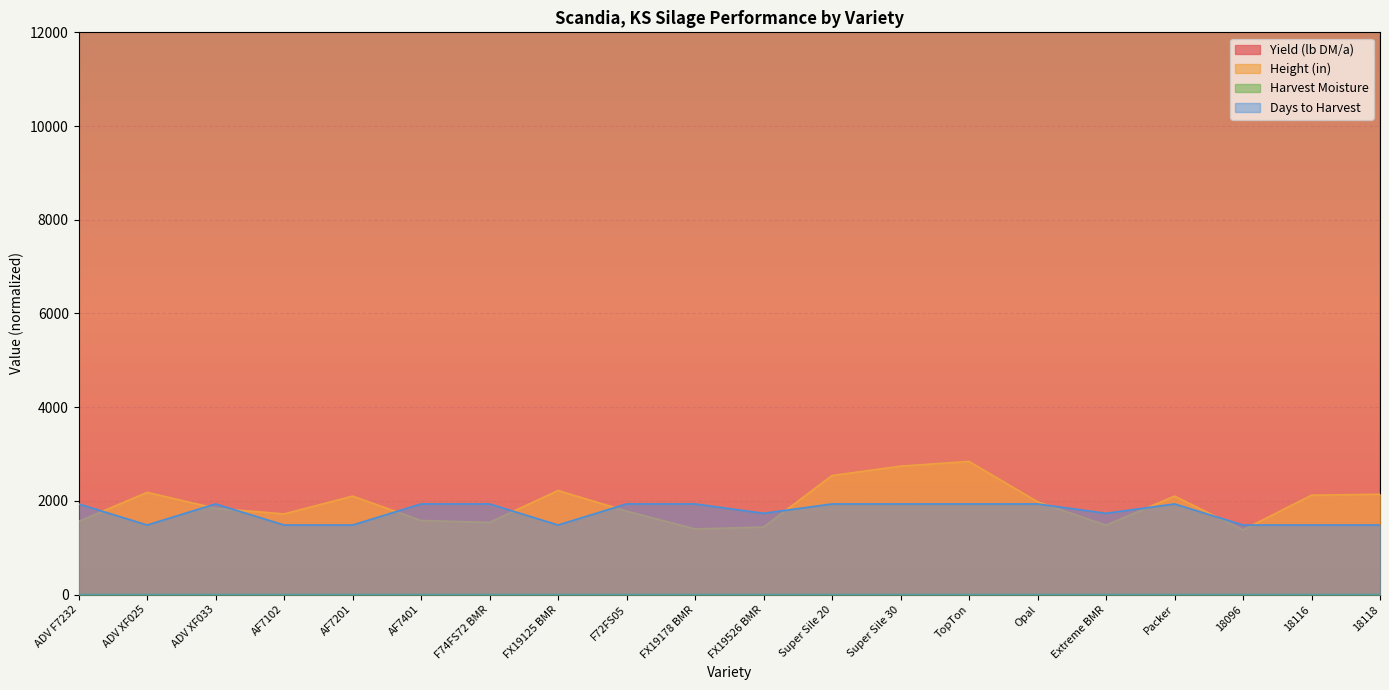

Reading right to left, transcribe all the data shown in this chart.

Yield (lb DM/a): 18118=8373000.0	18116=7885000.0	18096=9854000.0	Packer=9811000.0	Extreme BMR=7438000.0	Opal=5308000.0	TopTon=7401000.0	Super Sile 30=8818000.0	Super Sile 20=9486000.0	FX19526 BMR=7082000.0	FX19178 BMR=8807000.0	F72FS05=10895000.0	FX19125 BMR=6907000.0	F74FS72 BMR=11903000.0	AF7401=9812000.0	AF7201=7937000.0	AF7102=6638000.0	ADV XF033=10766000.0	ADV XF025=7197000.0	ADV F7232=9458000.0
Height (in): 18118=2140.0	18116=2120.0	18096=1380.0	Packer=2100.0	Extreme BMR=1480.0	Opal=1980.0	TopTon=2840.0	Super Sile 30=2740.0	Super Sile 20=2540.0	FX19526 BMR=1440.0	FX19178 BMR=1400.0	F72FS05=1780.0	FX19125 BMR=2220.0	F74FS72 BMR=1540.0	AF7401=1580.0	AF7201=2100.0	AF7102=1720.0	ADV XF033=1840.0	ADV XF025=2180.0	ADV F7232=1560.0
Harvest Moisture: 18118=0.1	18116=0.1	18096=0.1	Packer=0.1	Extreme BMR=0.1	Opal=0.1	TopTon=0.1	Super Sile 30=0.1	Super Sile 20=0.1	FX19526 BMR=0.1	FX19178 BMR=0.1	F72FS05=0.1	FX19125 BMR=0.1	F74FS72 BMR=0.1	AF7401=0.1	AF7201=0.1	AF7102=0.1	ADV XF033=0.1	ADV XF025=0.1	ADV F7232=0.1
Days to Harvest: 18118=1483.3	18116=1483.3	18096=1483.3	Packer=1933.3	Extreme BMR=1733.3	Opal=1933.3	TopTon=1933.3	Super Sile 30=1933.3	Super Sile 20=1933.3	FX19526 BMR=1733.3	FX19178 BMR=1933.3	F72FS05=1933.3	FX19125 BMR=1483.3	F74FS72 BMR=1933.3	AF7401=1933.3	AF7201=1483.3	AF7102=1483.3	ADV XF033=1933.3	ADV XF025=1483.3	ADV F7232=1933.3